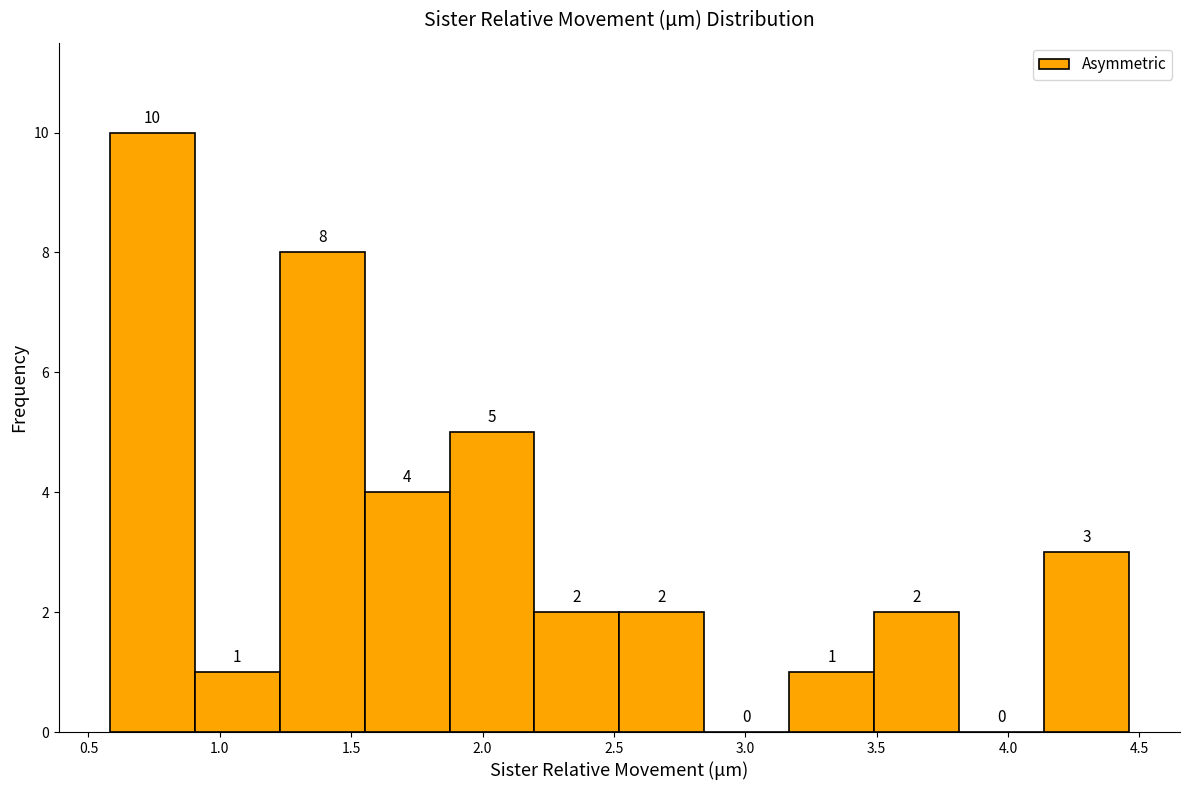

Over which range of the x-axis is the bar tallest?

0.60 to 0.90